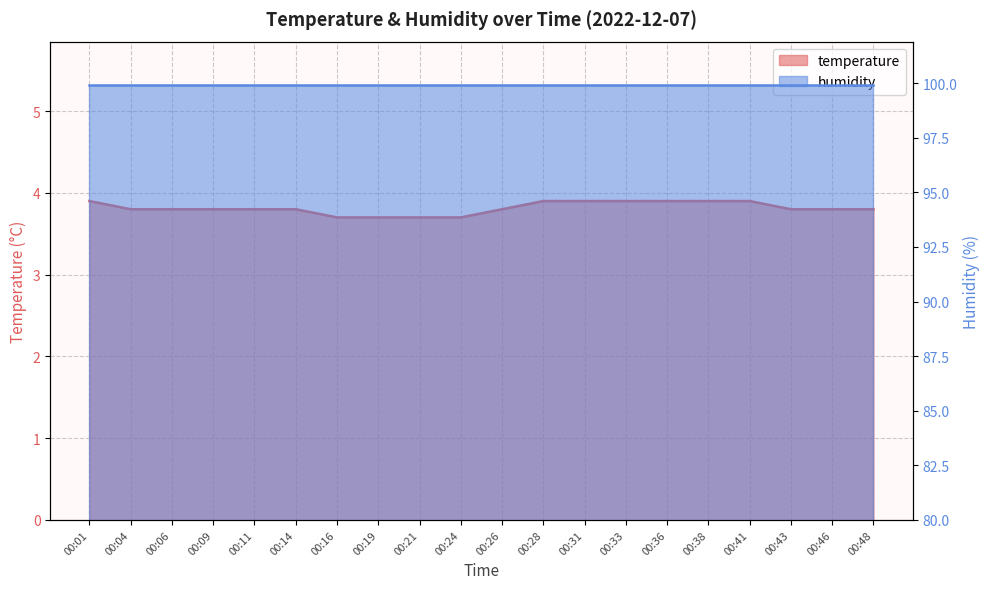

Reading left to right, extract all data points from this chart.

00:01=3.9	00:04=3.8	00:06=3.8	00:09=3.8	00:11=3.8	00:14=3.8	00:16=3.7	00:19=3.7	00:21=3.7	00:24=3.7	00:26=3.8	00:28=3.9	00:31=3.9	00:33=3.9	00:36=3.9	00:38=3.9	00:41=3.9	00:43=3.8	00:46=3.8	00:48=3.8